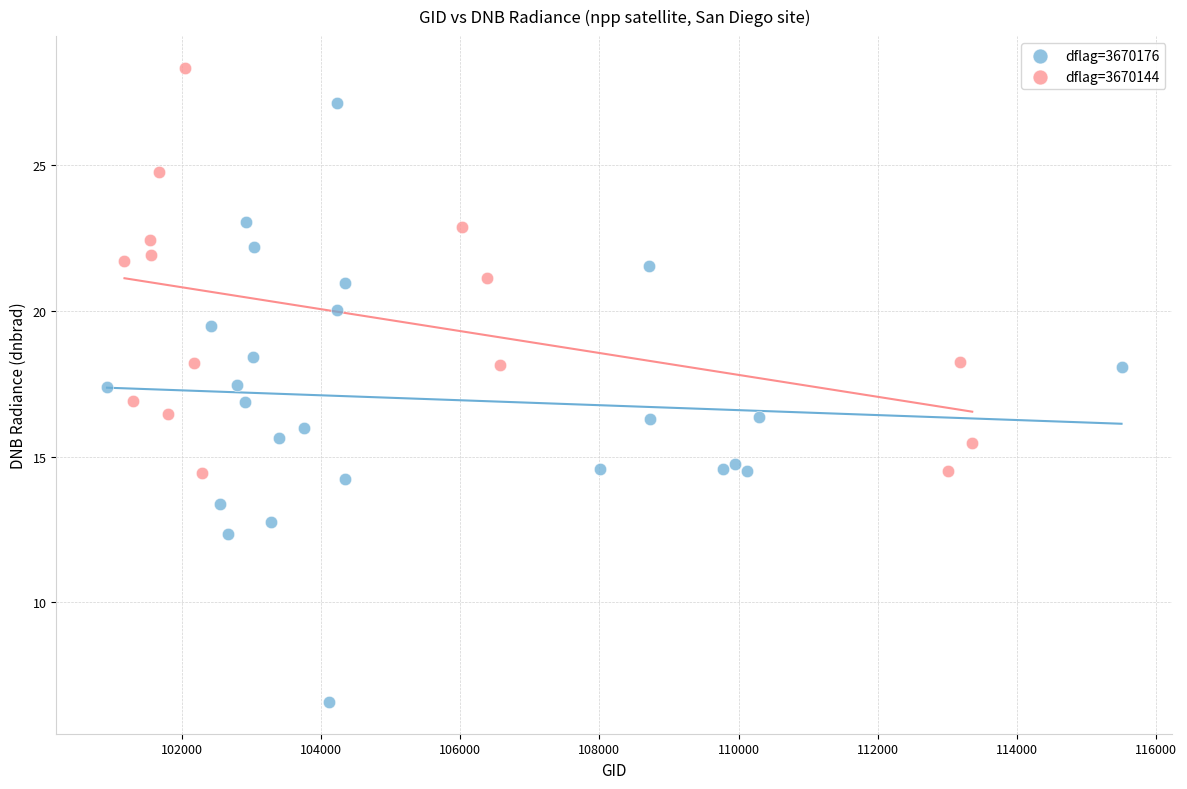

Which series contains the highest Y value?

dflag=3670144